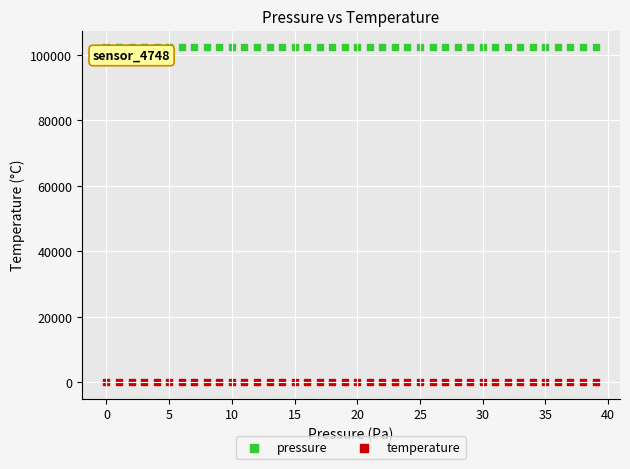

Which series reaches the maximum Y coordinate?

pressure